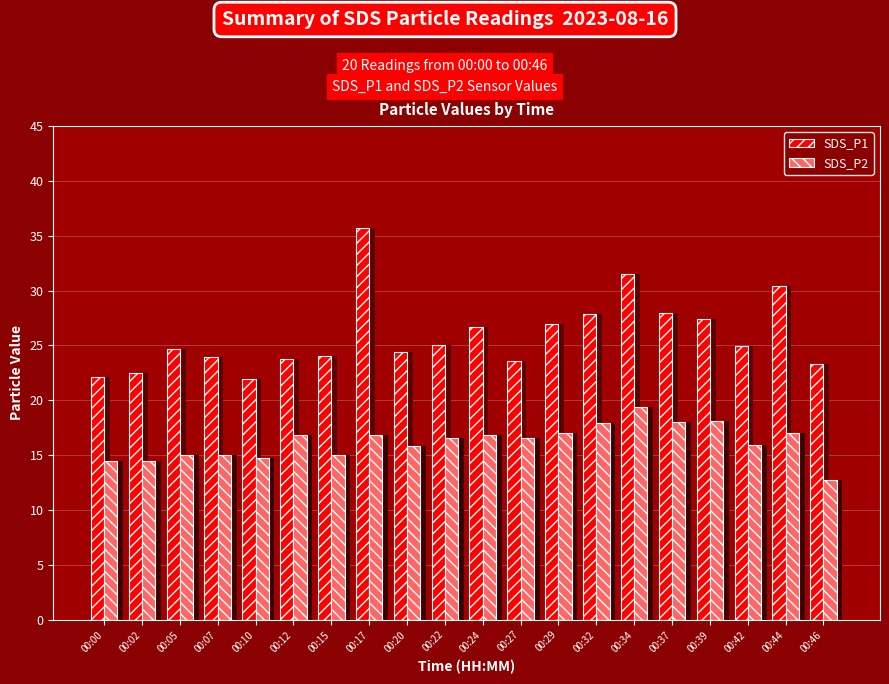

What is the maximum value shown in the chart?

35.7